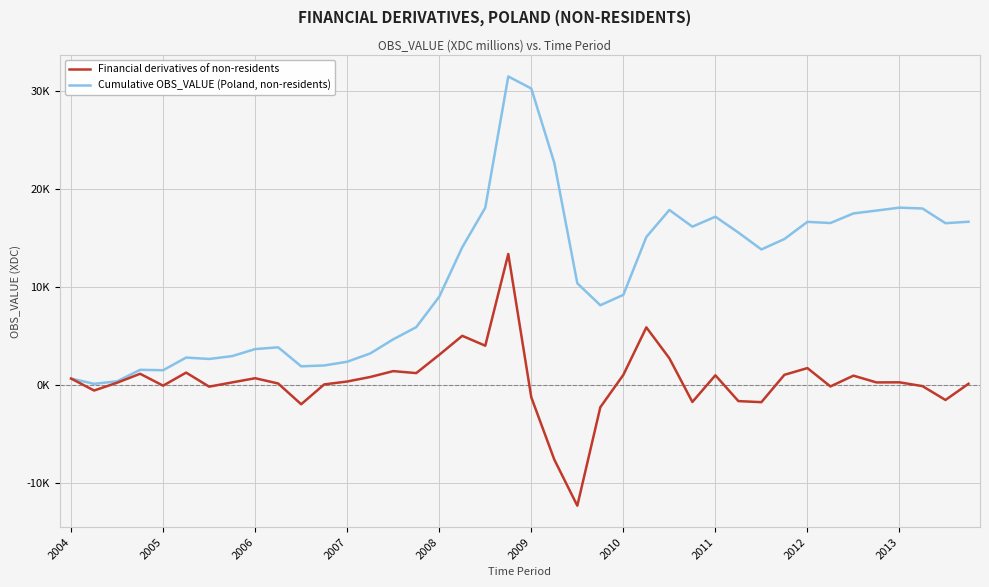

What is the difference between the maximum and minimum values in the Financial derivatives of non-residents series?

25678.9